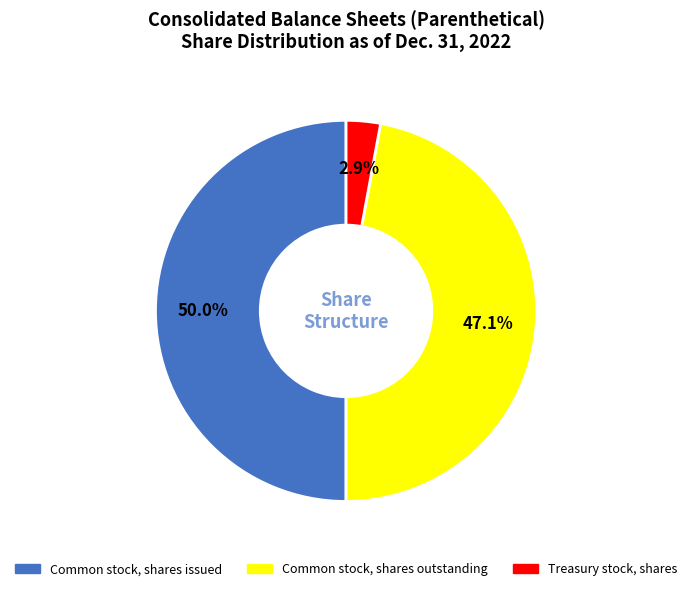

To the nearest percent, what is the difference between the largest and smallest slice percentages?

47%